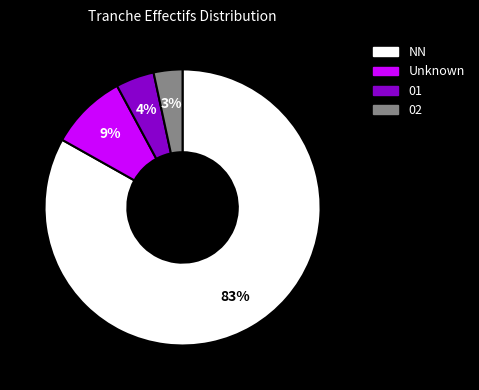

Is there any slice that represents more than half of the pie?

Yes